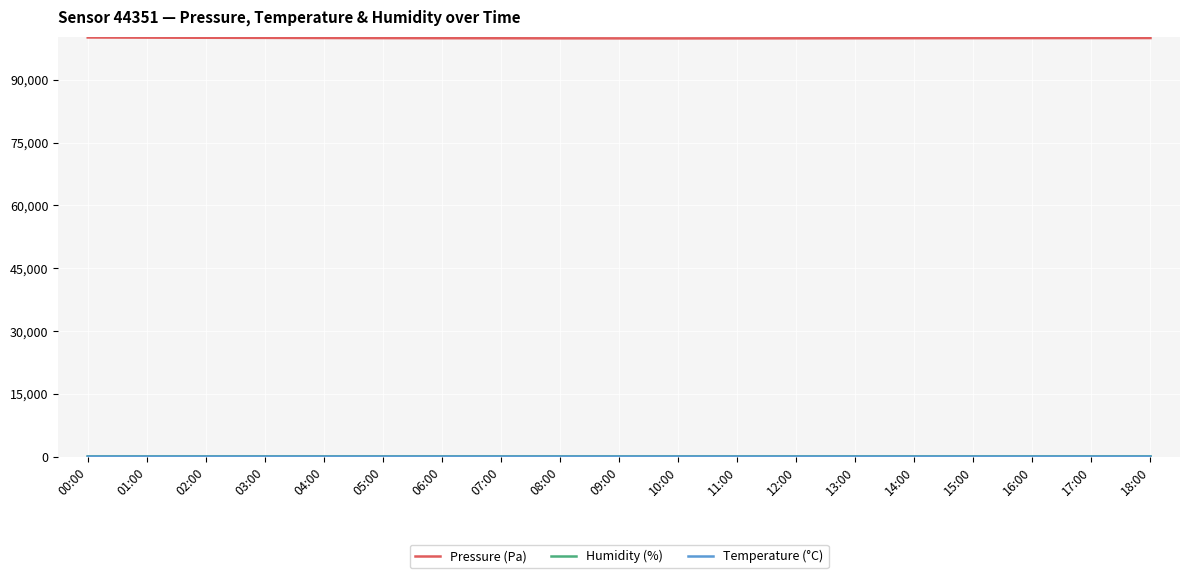

Which series has the largest total across all categories?

Pressure (Pa)